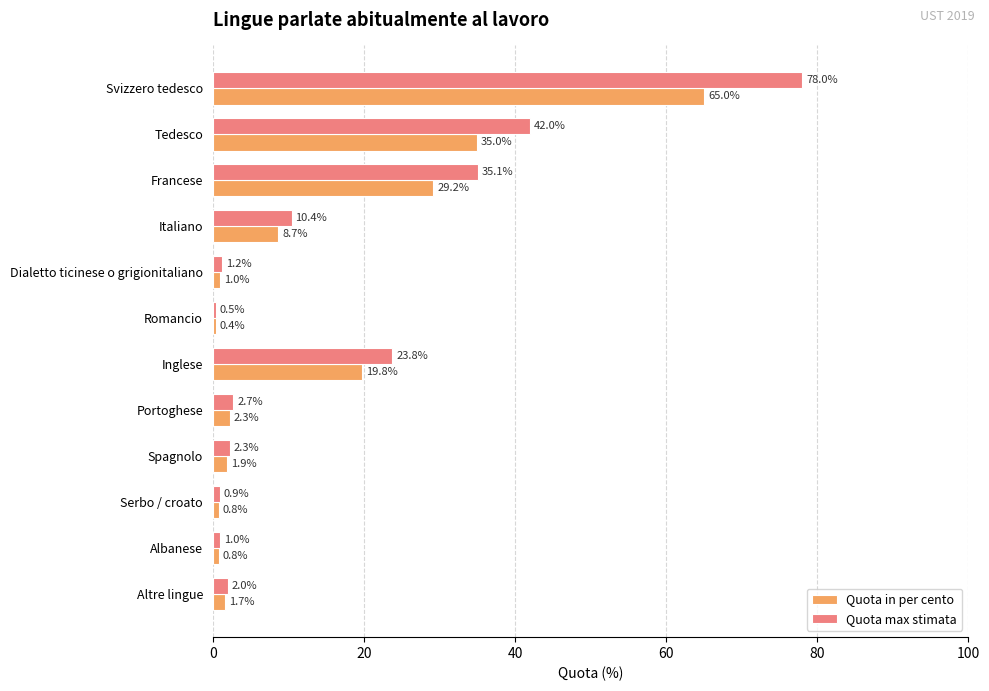

At Serbo / croato, list the series in order from smallest to largest.

Quota in per cento, Quota max stimata